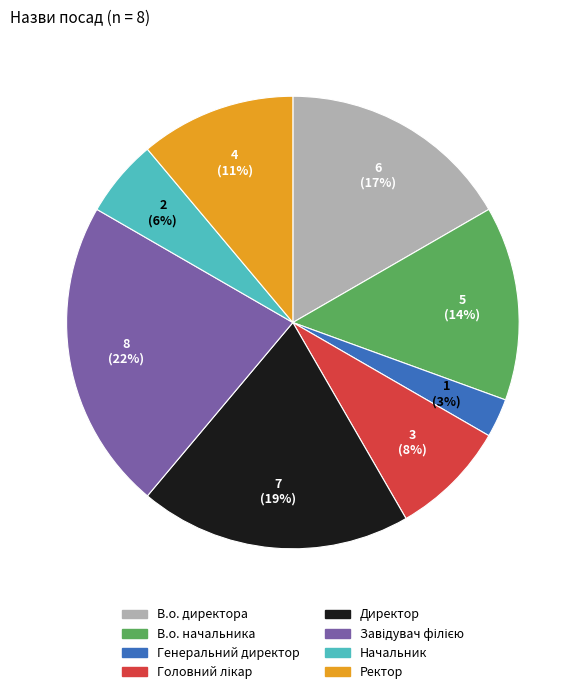

To the nearest percent, what portion does Ректор represent?

11%